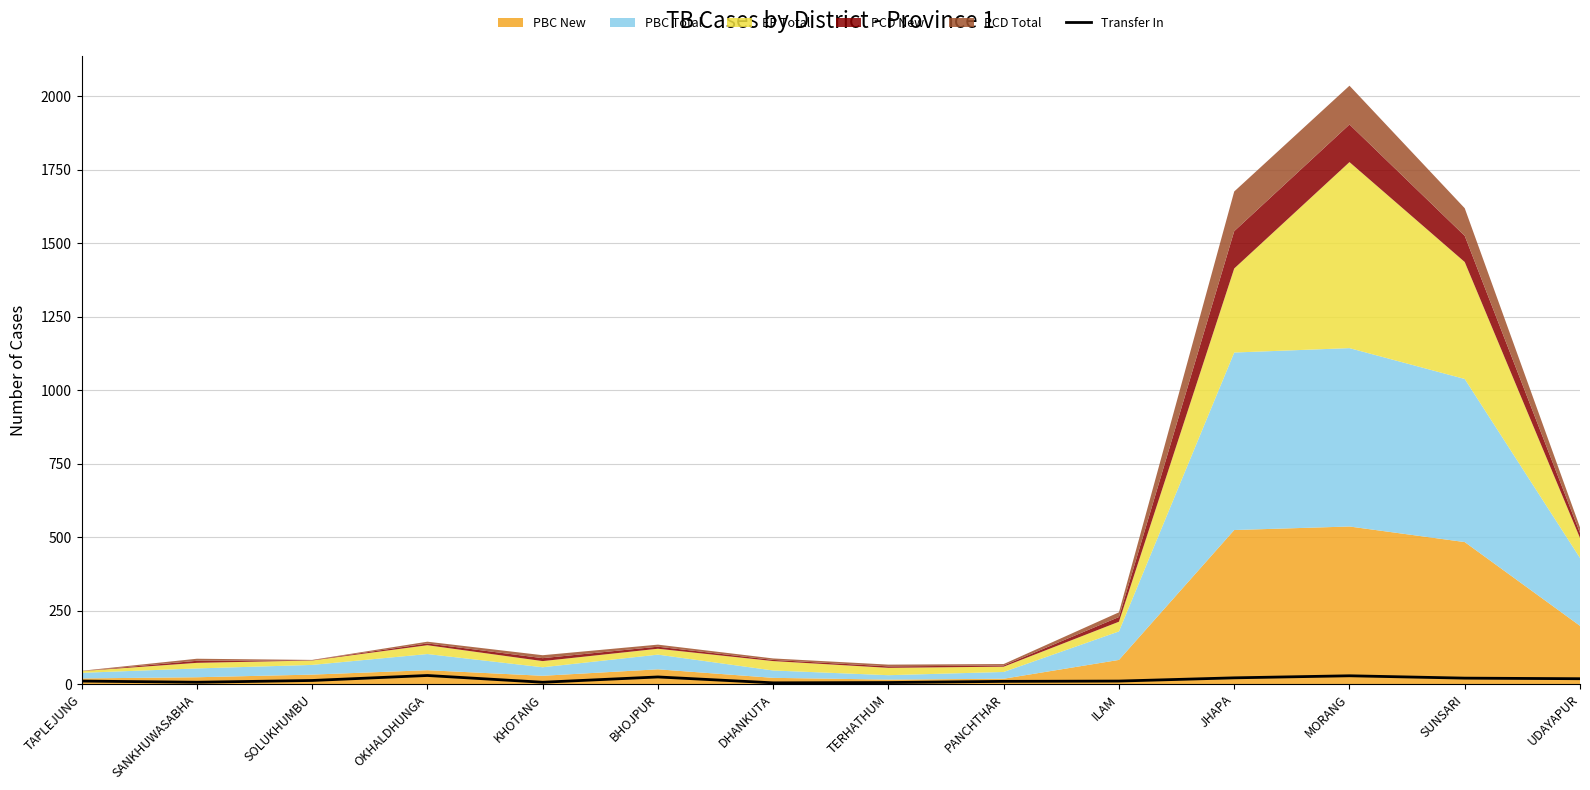

Where does the data first go above 12?

OKHALDHUNGA